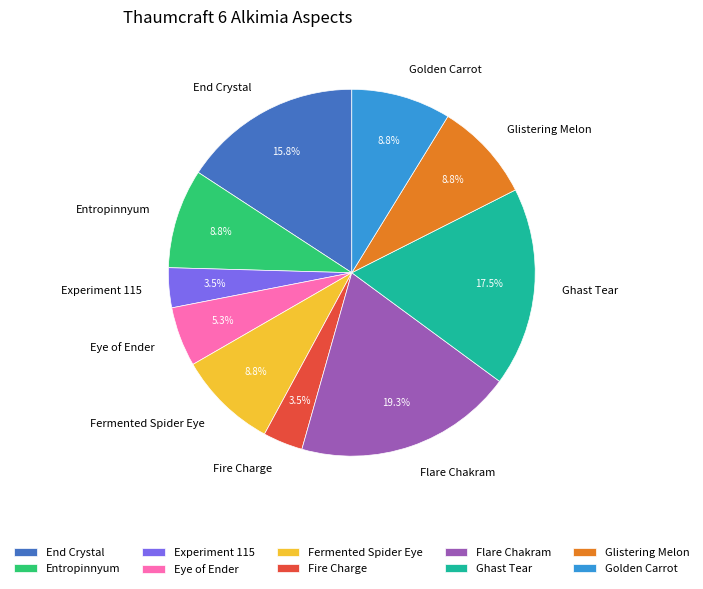

How many segments does this pie chart have?

10